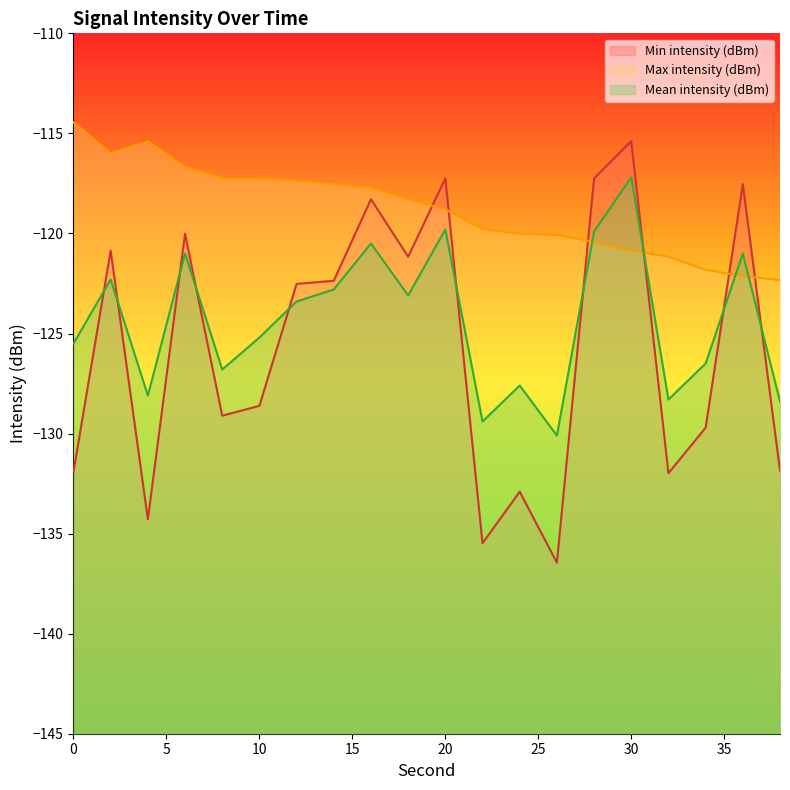

True or false: Mean intensity (dBm) and Min intensity (dBm) cross at least once.

True